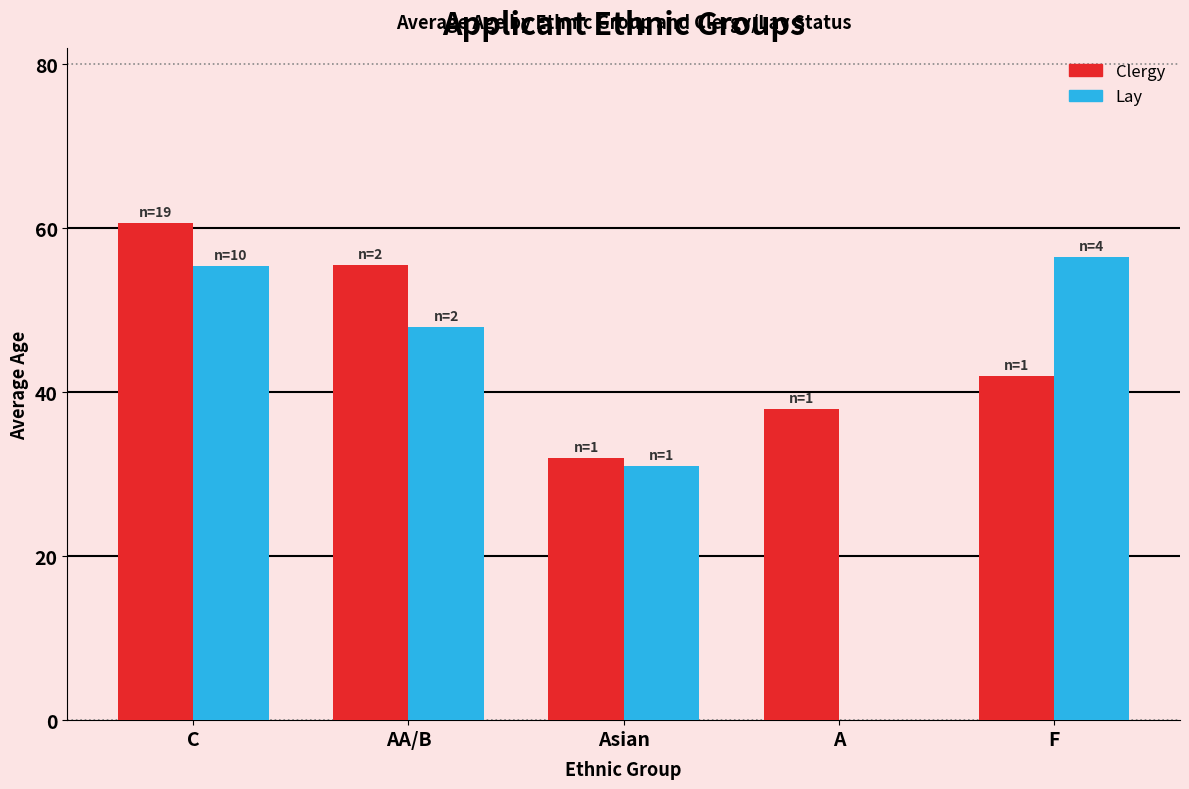

Reading left to right, transcribe all the data shown in this chart.

Clergy: C=60.6	AA/B=55.5	Asian=32.0	A=38.0	F=42.0
Lay: C=55.4	AA/B=48.0	Asian=31.0	A=0.0	F=56.5